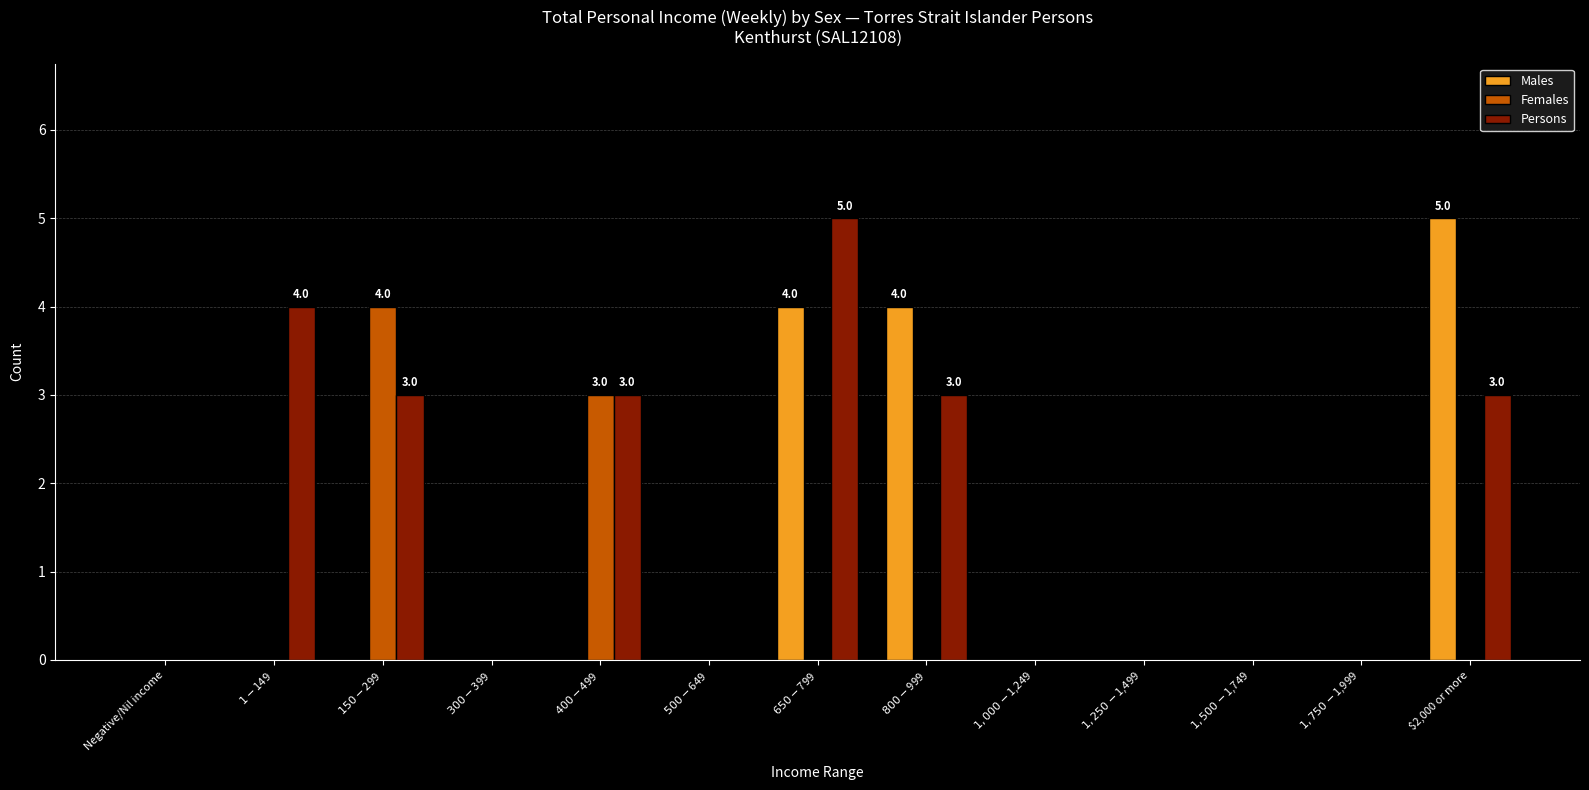

Reading left to right, what are all the values shown in this chart?

Males: Negative/Nil income=0	$1-$149=0	$150-$299=0	$300-$399=0	$400-$499=0	$500-$649=0	$650-$799=4	$800-$999=4	$1,000-$1,249=0	$1,250-$1,499=0	$1,500-$1,749=0	$1,750-$1,999=0	$2,000 or more=5
Females: Negative/Nil income=0	$1-$149=0	$150-$299=4	$300-$399=0	$400-$499=3	$500-$649=0	$650-$799=0	$800-$999=0	$1,000-$1,249=0	$1,250-$1,499=0	$1,500-$1,749=0	$1,750-$1,999=0	$2,000 or more=0
Persons: Negative/Nil income=0	$1-$149=4	$150-$299=3	$300-$399=0	$400-$499=3	$500-$649=0	$650-$799=5	$800-$999=3	$1,000-$1,249=0	$1,250-$1,499=0	$1,500-$1,749=0	$1,750-$1,999=0	$2,000 or more=3